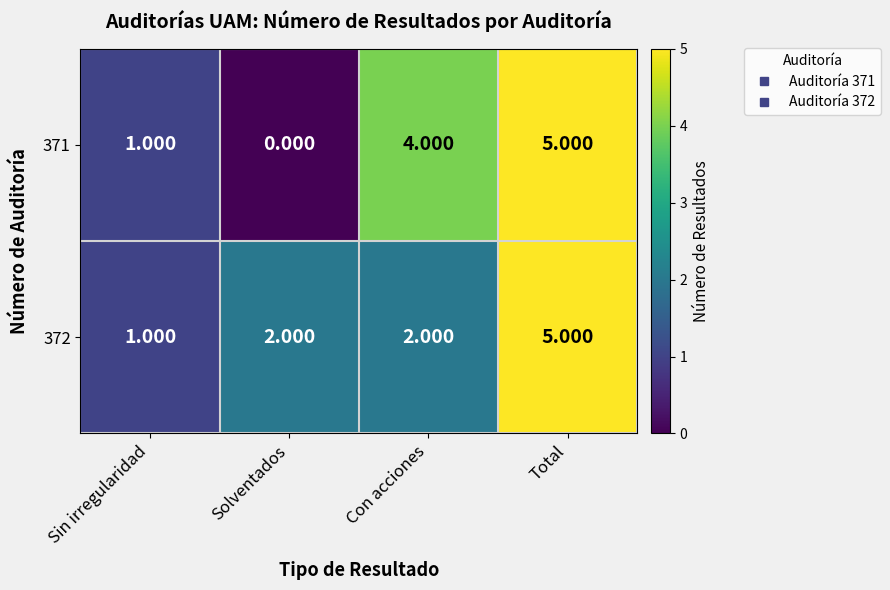

Which category has the highest value in the 372 series?

Total